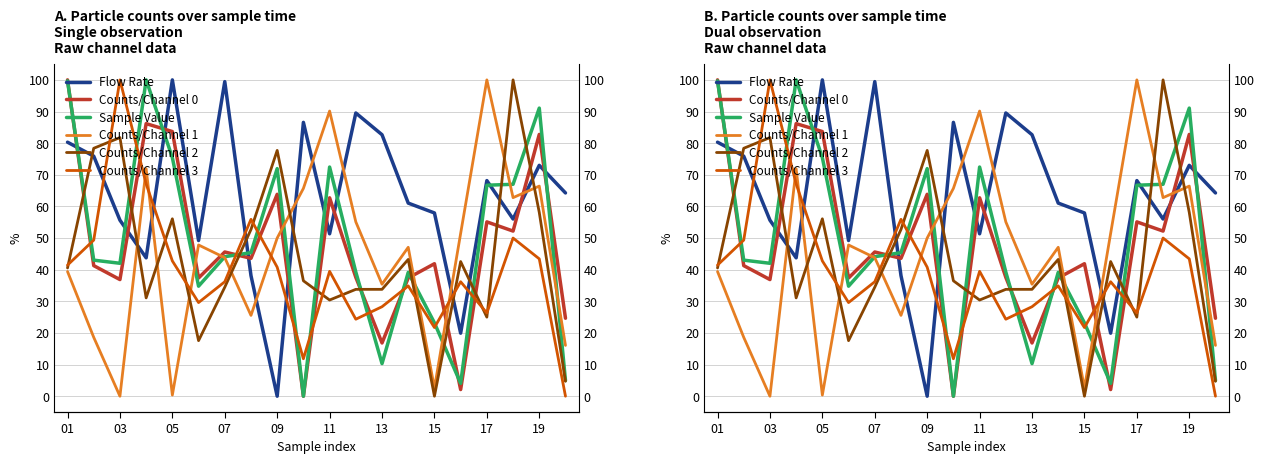

Is this an area chart (filled region under the line)?

No